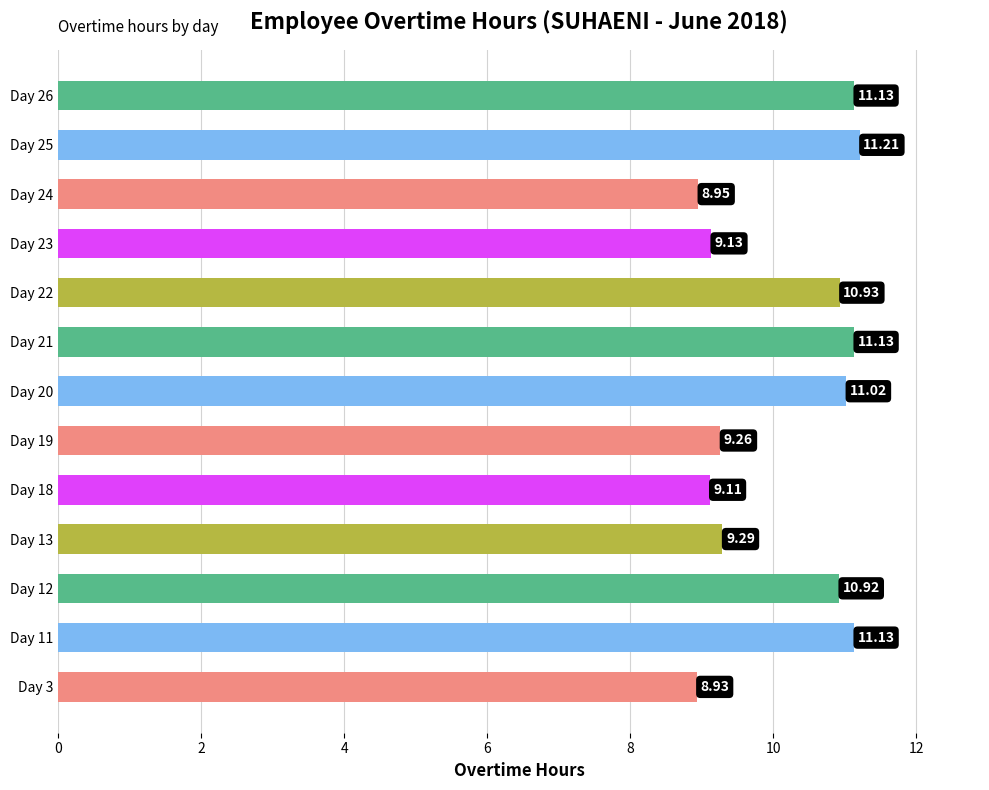

What is the change in value from Day 3 to Day 19?

+0.3